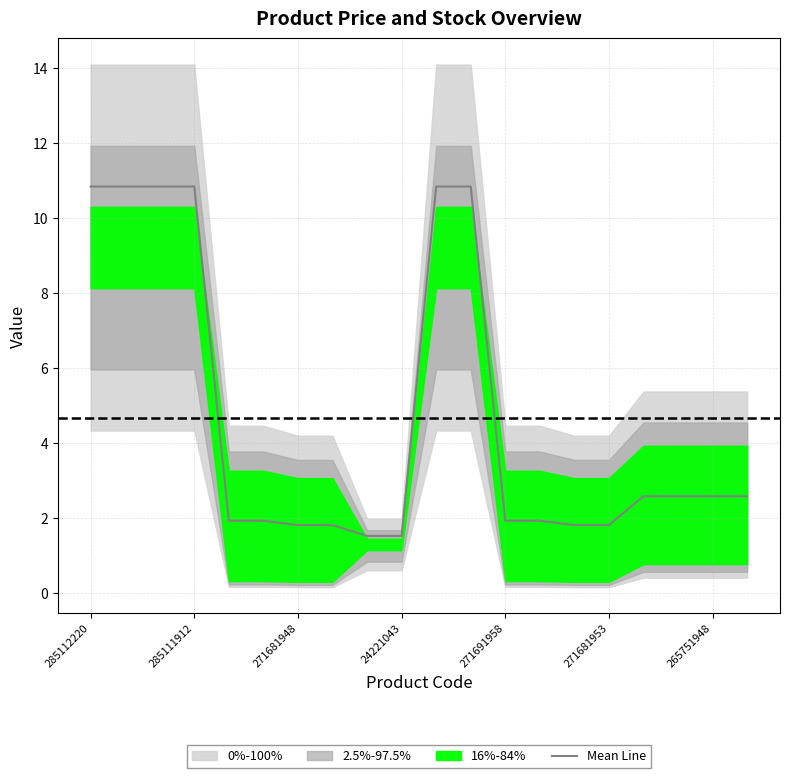

Where does the data first go above 2?

285112220